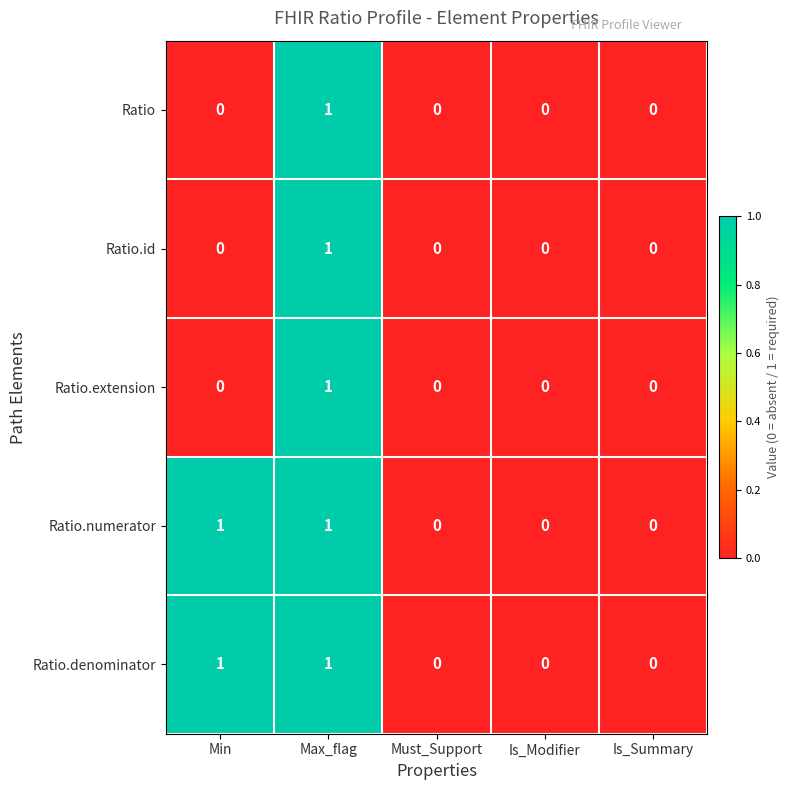

How many series are shown in this chart?

5